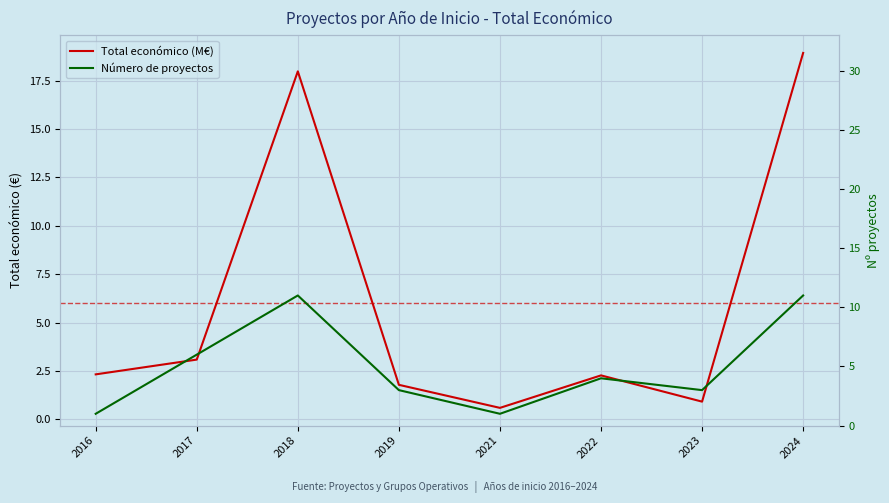

Reading left to right, extract all data points from this chart.

Total económico (M€): 2016=2.3	2017=3.1	2018=18.0	2019=1.8	2021=0.6	2022=2.3	2023=0.9	2024=18.9
Número de proyectos: 2016=1.0	2017=6.0	2018=11.0	2019=3.0	2021=1.0	2022=4.0	2023=3.0	2024=11.0